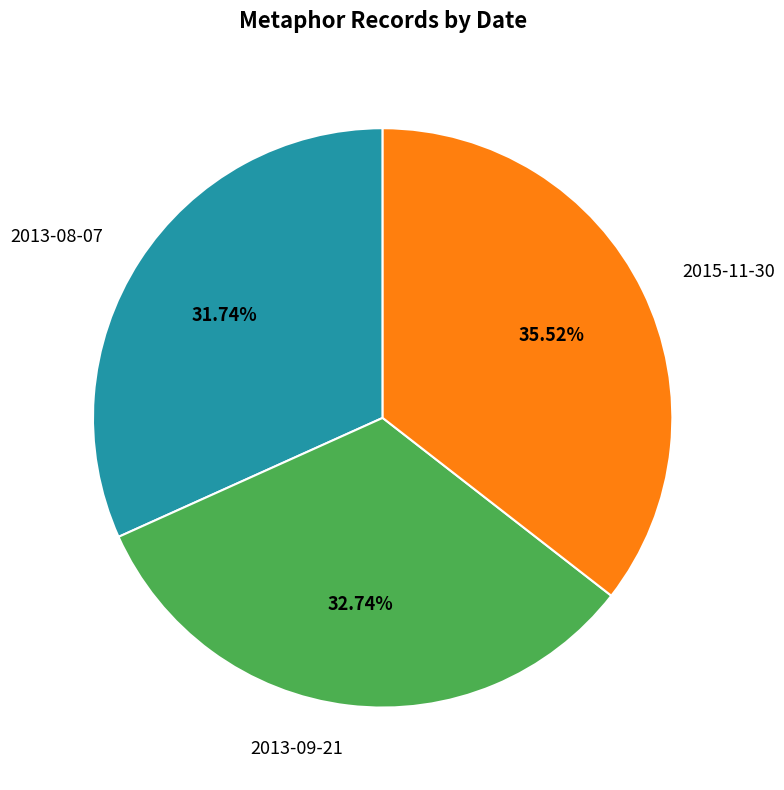

To the nearest percent, what is the combined percentage of 2015-11-30 and 2013-08-07?

67%